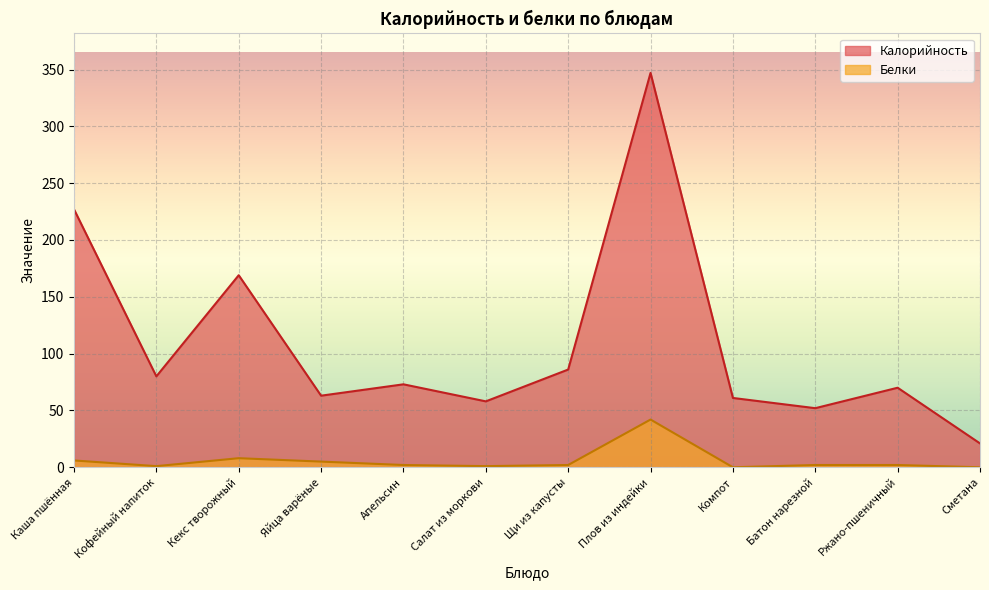

Does the chart display data point markers on the line(s)?

No